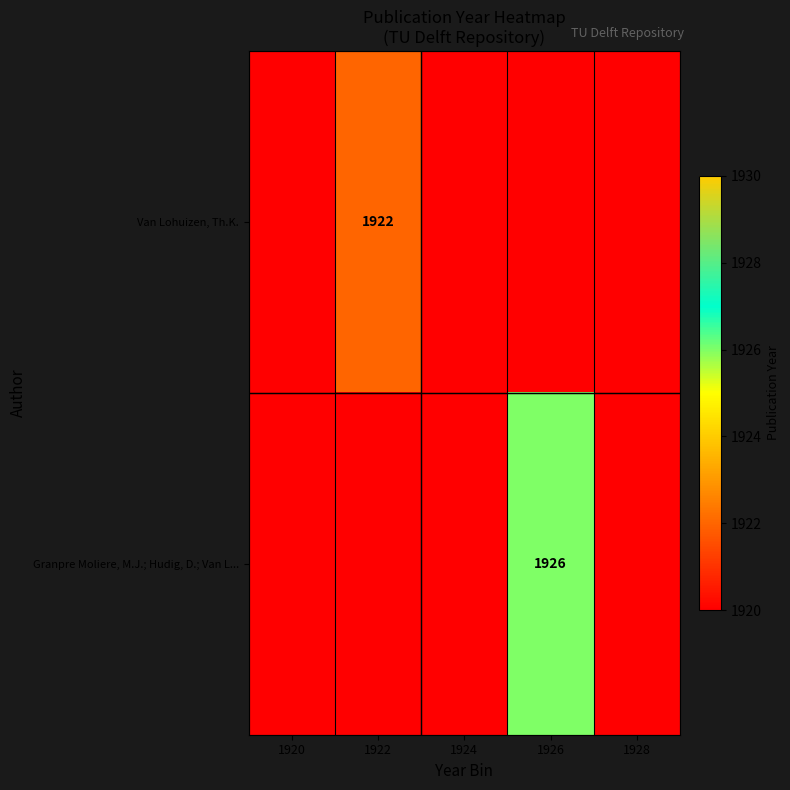

Which series has the largest range (max minus min)?

Granpre Moliere, M.J.; Hudig, D.; Van L...